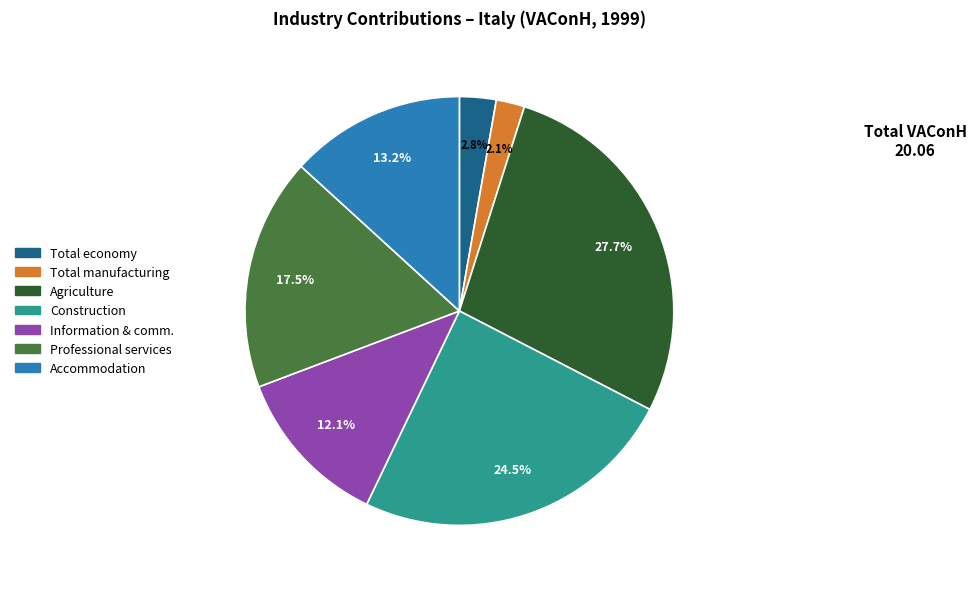

Is there any slice that represents more than half of the pie?

No